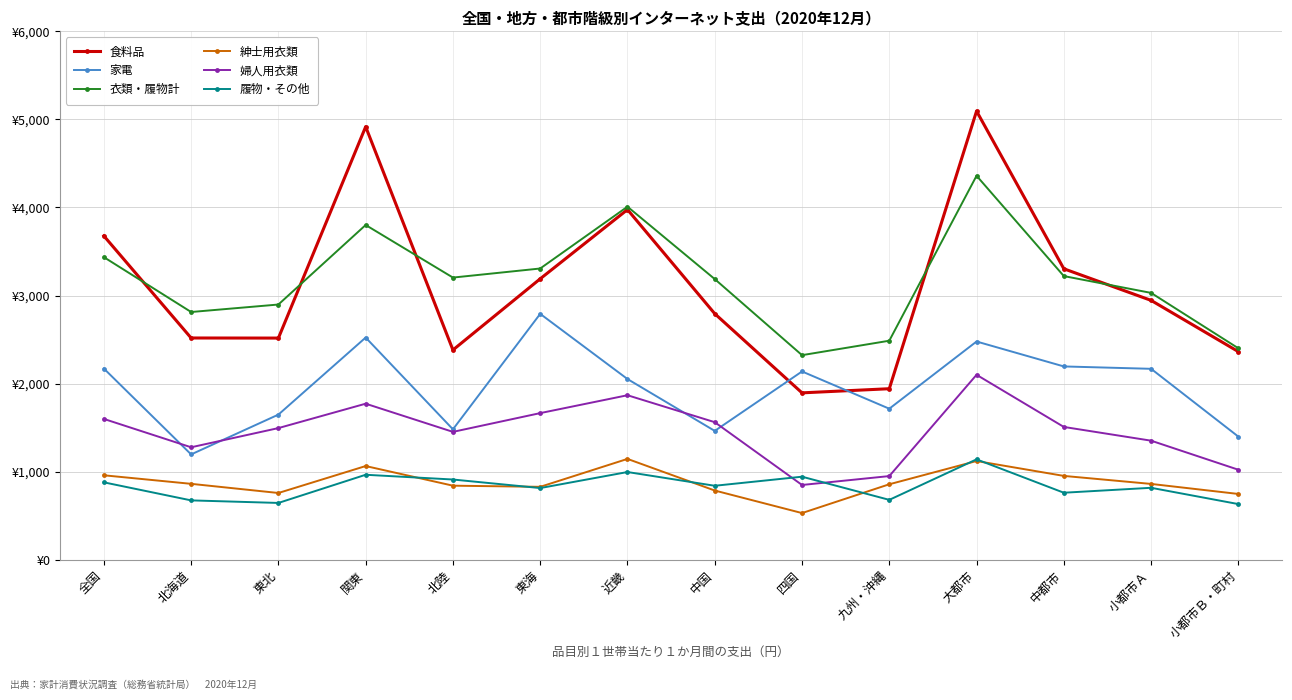

What is the sum of all 婦人用衣類 values?

20471